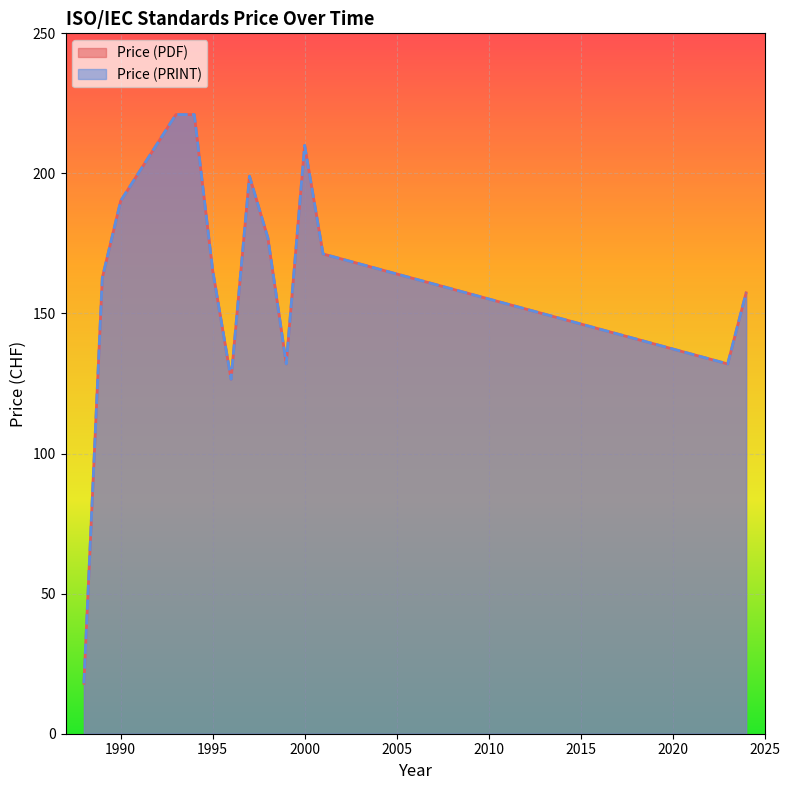

Does the chart display data point markers on the line(s)?

No